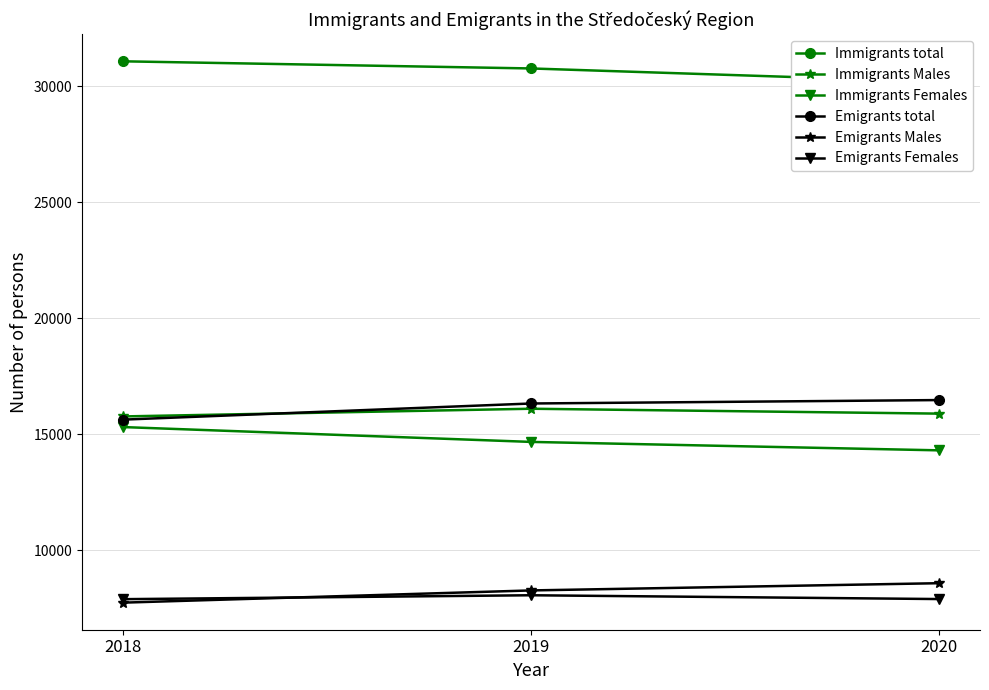

Which series has the largest total across all categories?

Immigrants total